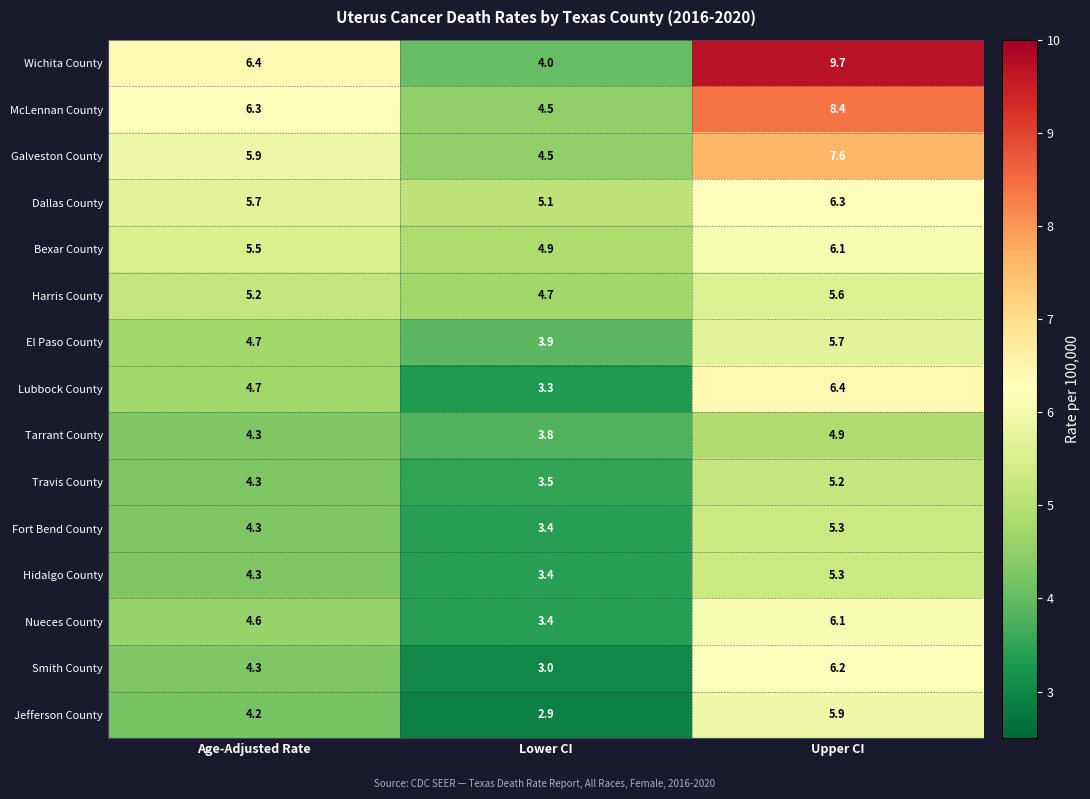

List the labels in order of McLennan County value, largest first.

Upper CI, Age-Adjusted Rate, Lower CI